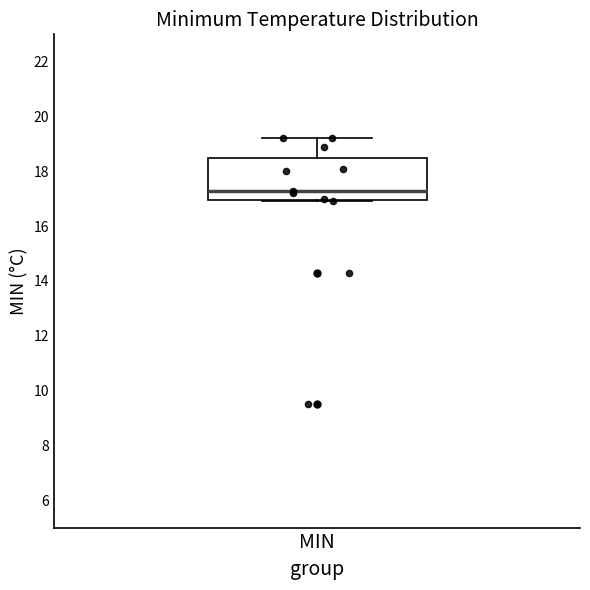

Read this box plot against the y-axis: the position of the median line, the range covered by the box, and the ends of both whiskers. The values are not printed on the chart, so give them approximately, as read against the axis.

median 17.4, box 17.0 to 18.6, whiskers 17.0 to 19.2